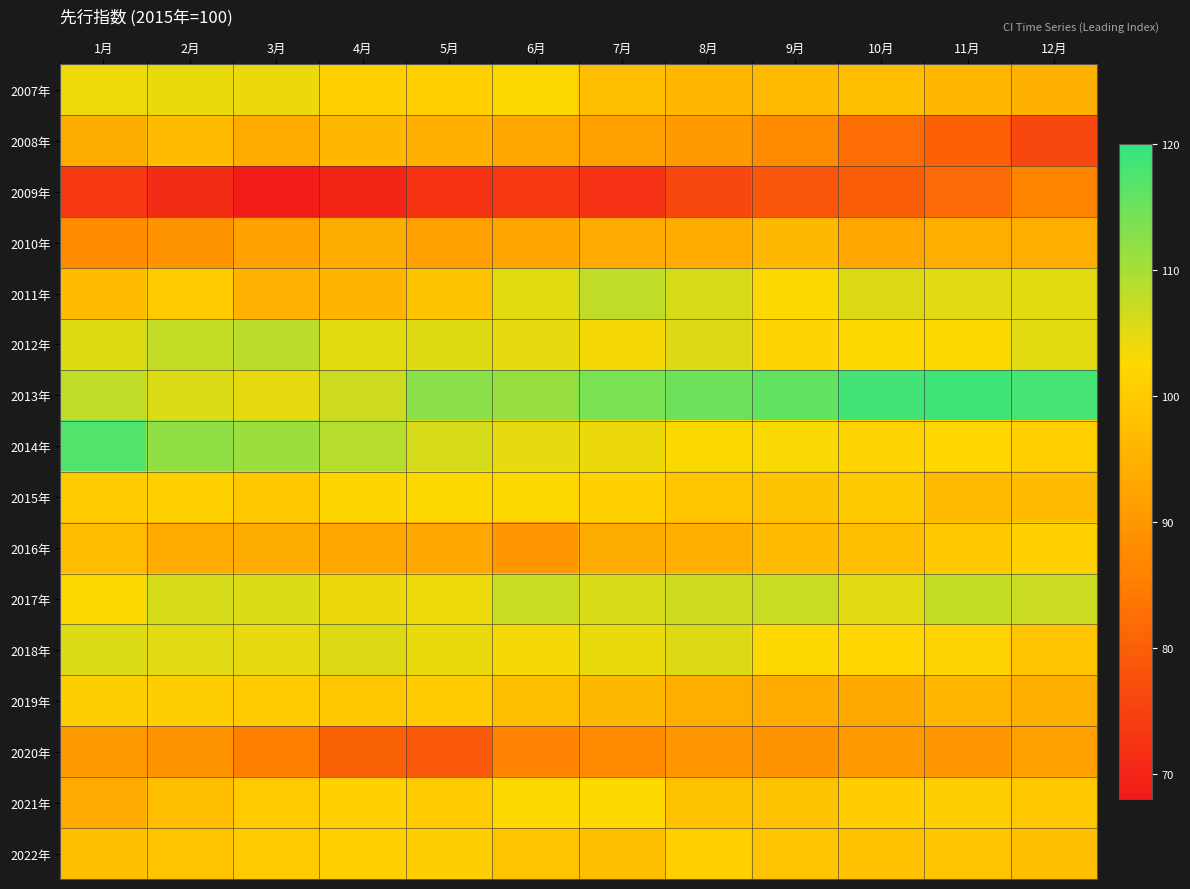

Reading left to right, what are all the values shown in this chart?

2007年: 1月=104.0	2月=104.5	3月=104.2	4月=101.0	5月=100.9	6月=102.9	7月=97.5	8月=96.1	9月=96.7	10月=97.3	11月=96.2	12月=95.2
2008年: 1月=94.0	2月=97.0	3月=93.9	4月=96.1	5月=95.0	6月=92.9	7月=91.6	8月=90.9	9月=87.8	10月=82.3	11月=80.0	12月=76.0
2009年: 1月=73.6	2月=71.2	3月=68.8	4月=70.1	5月=72.6	6月=73.1	7月=72.4	8月=76.0	9月=78.5	10月=79.9	11月=82.0	12月=86.4
2010年: 1月=87.9	2月=89.2	3月=91.8	4月=94.2	5月=91.5	6月=92.7	7月=93.6	8月=93.9	9月=96.3	10月=93.1	11月=94.5	12月=94.5
2011年: 1月=97.0	2月=99.7	3月=95.4	4月=95.7	5月=98.3	6月=104.9	7月=108.0	8月=106.0	9月=102.9	10月=105.4	11月=105.1	12月=104.8
2012年: 1月=105.3	2月=107.8	3月=108.3	4月=104.8	5月=105.3	6月=104.7	7月=103.5	8月=105.5	9月=101.8	10月=102.6	11月=102.9	12月=104.9
2013年: 1月=108.0	2月=105.6	3月=104.6	4月=106.8	5月=112.3	6月=111.4	7月=113.8	8月=114.8	9月=115.9	10月=118.5	11月=118.8	12月=118.2
2014年: 1月=117.2	2月=112.0	3月=111.0	4月=108.8	5月=106.0	6月=104.6	7月=104.3	8月=102.9	9月=103.1	10月=101.6	11月=102.3	12月=100.8
2015年: 1月=100.2	2月=101.1	3月=99.4	4月=102.1	5月=102.6	6月=102.5	7月=101.2	8月=99.2	9月=98.3	10月=99.5	11月=96.8	12月=97.0
2016年: 1月=97.2	2月=93.8	3月=94.1	4月=92.8	5月=92.8	6月=90.0	7月=94.2	8月=94.8	9月=96.9	10月=97.6	11月=99.4	12月=101.3
2017年: 1月=102.5	2月=106.1	3月=105.7	4月=104.2	5月=104.1	6月=107.4	7月=105.8	8月=106.7	9月=107.3	10月=105.0	11月=107.7	12月=107.0
2018年: 1月=105.6	2月=105.0	3月=104.7	4月=105.5	5月=104.5	6月=103.5	7月=104.4	8月=105.5	9月=102.6	10月=102.3	11月=101.7	12月=98.8
2019年: 1月=100.5	2月=100.7	3月=100.0	4月=99.3	5月=99.8	6月=97.8	7月=96.3	8月=94.6	9月=93.8	10月=93.3	11月=95.9	12月=94.7
2020年: 1月=90.6	2月=89.4	3月=85.3	4月=80.4	5月=78.9	6月=86.2	7月=87.4	8月=89.8	9月=89.4	10月=90.6	11月=89.7	12月=91.8
2021年: 1月=93.6	2月=97.6	3月=99.8	4月=101.3	5月=99.9	6月=102.7	7月=102.6	8月=98.4	9月=98.3	10月=100.4	11月=100.6	12月=99.4
2022年: 1月=97.6	2月=98.6	3月=99.9	4月=101.1	5月=100.6	6月=98.6	7月=97.5	8月=101.0	9月=98.5	10月=98.2	11月=98.9	12月=97.6